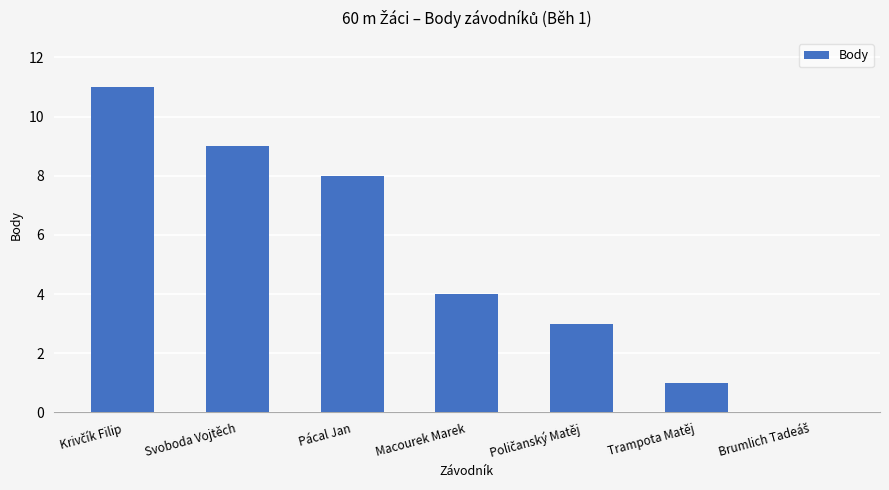

What is the maximum value shown in the chart?

11